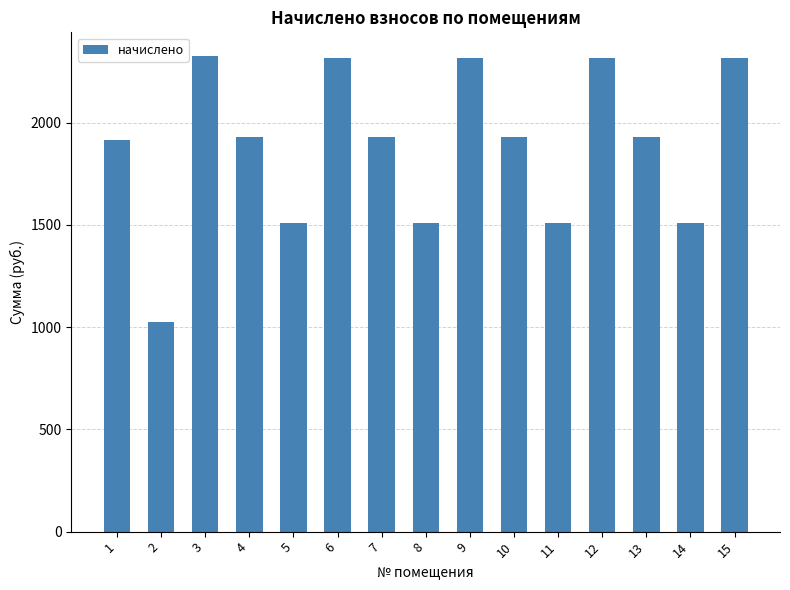

What is the value of the 13th bar from the left?

1928.3